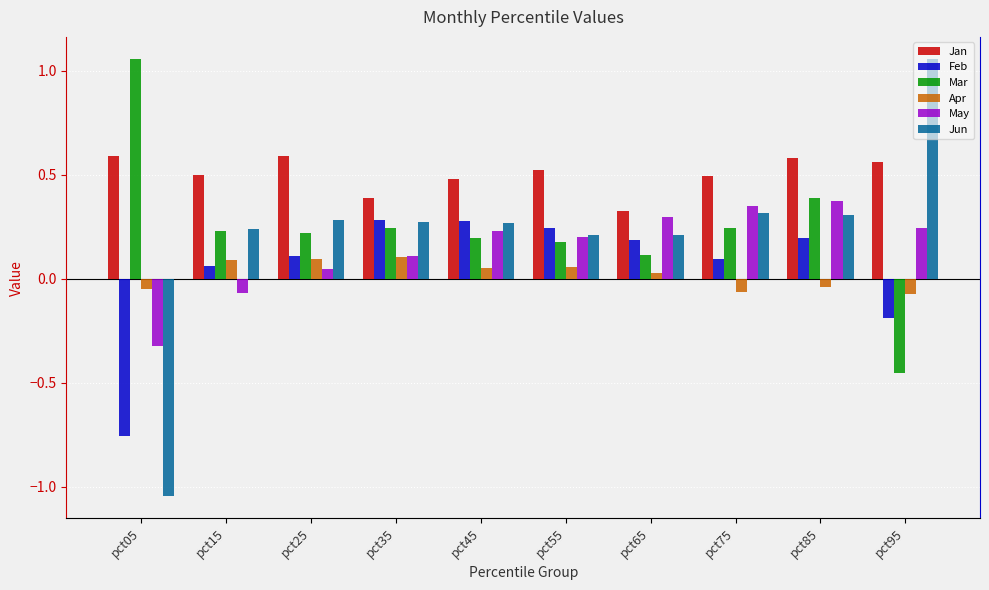

True or false: Jan has a value of 0.9 at pct95.

False